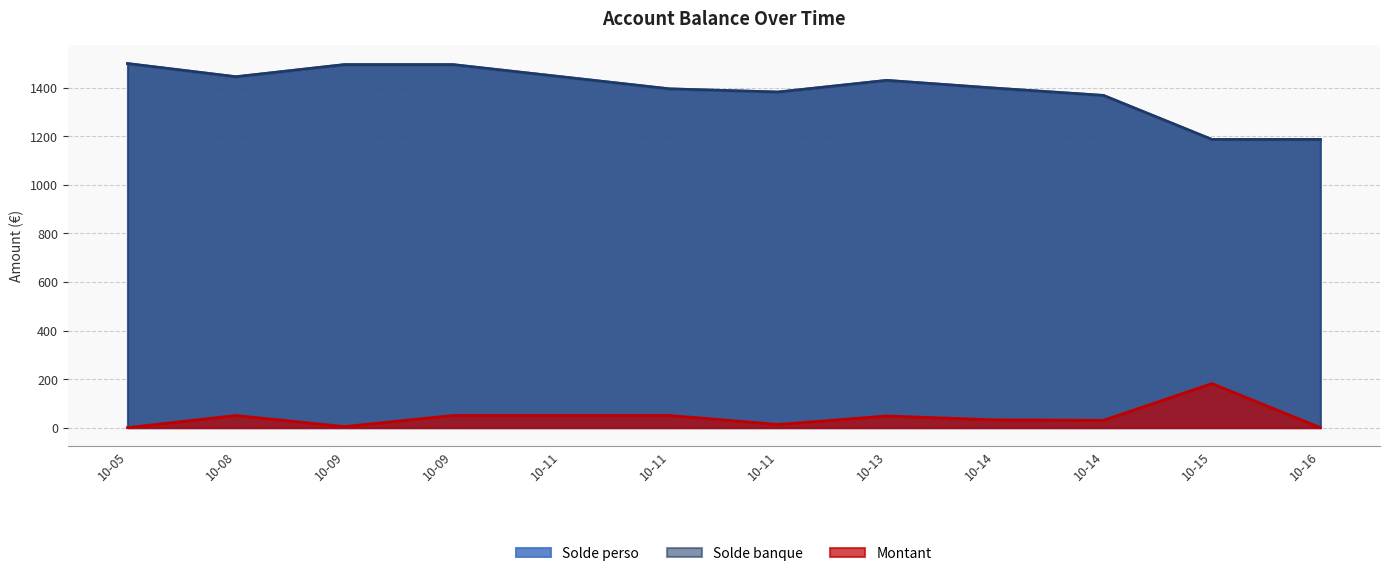

What is the difference between the highest and lowest values at 10-11?

1395.7